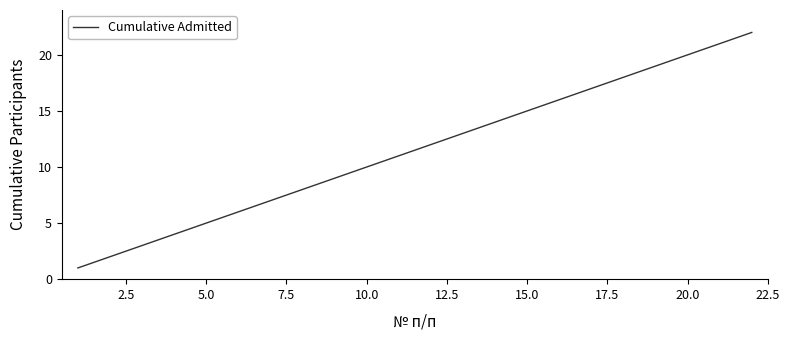

What is the maximum value shown in the chart?

22